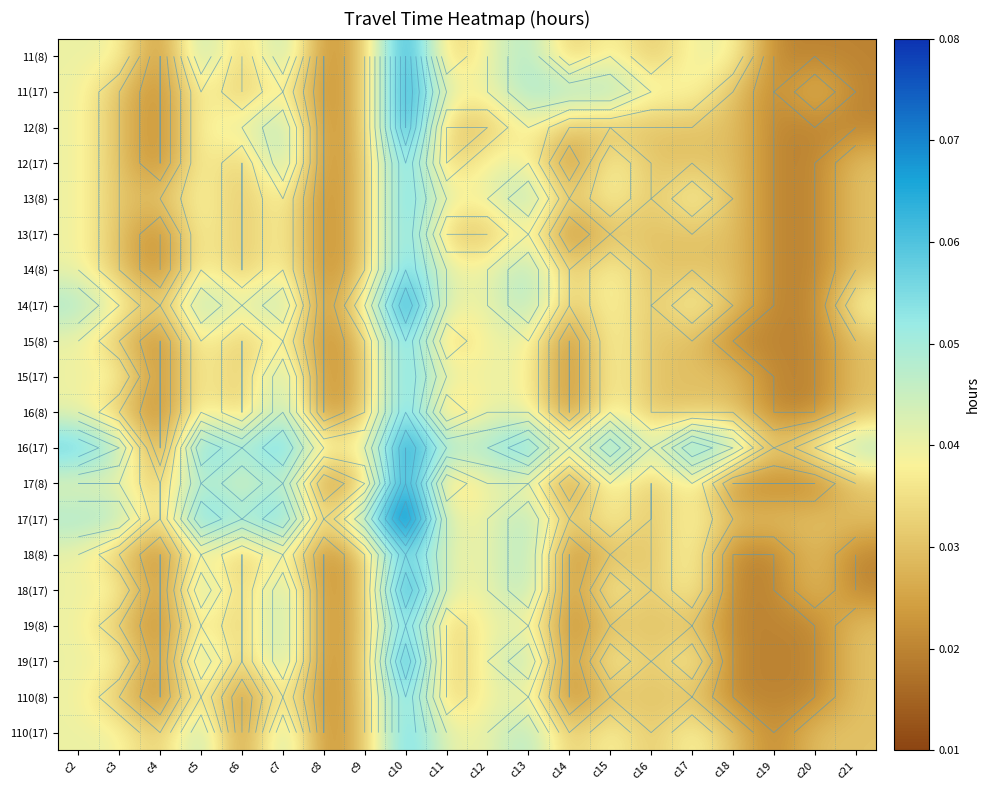

Count the 12(8) values in the range 0 to 1.

20